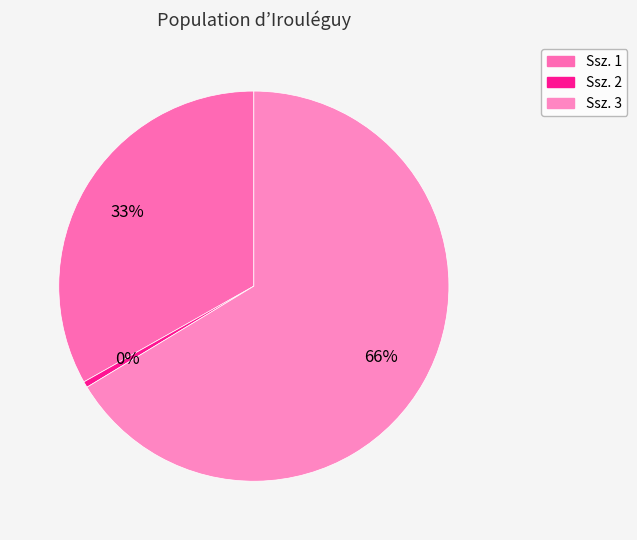

How many slices are in this pie chart?

3